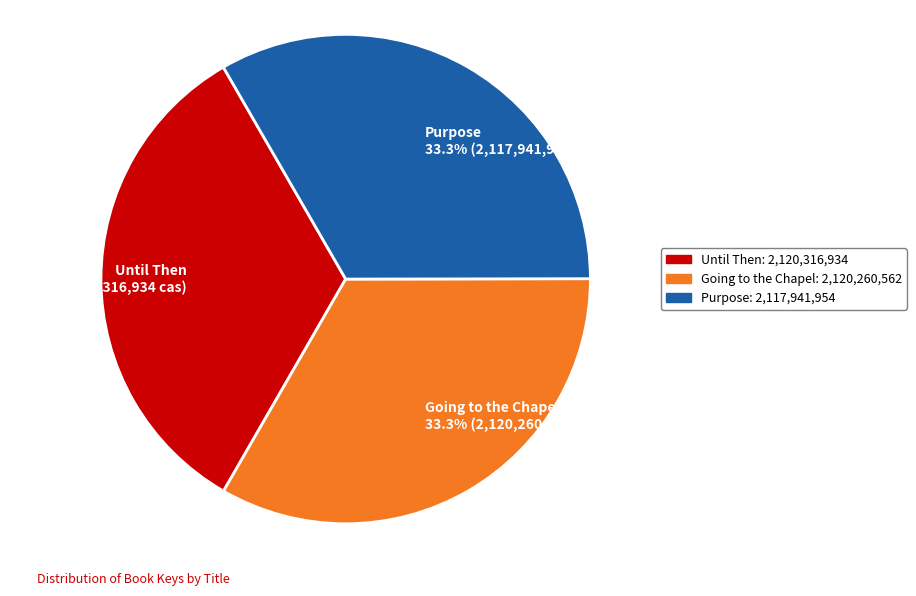

The Purpose slice represents 39% of the pie. True or false?

False